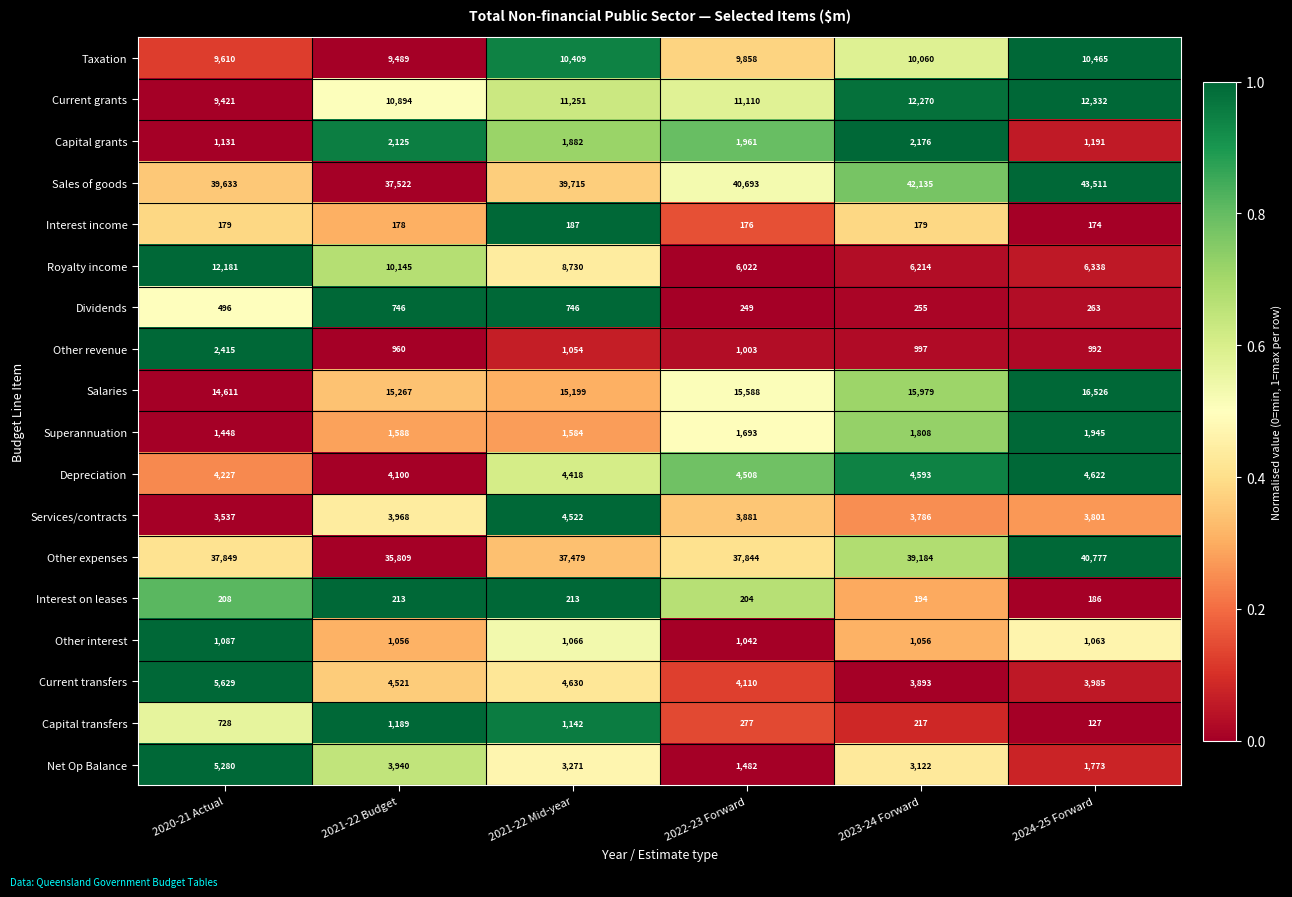

What is the approximate value of Superannuation at 2024-25 Forward, to the nearest 50?

1950